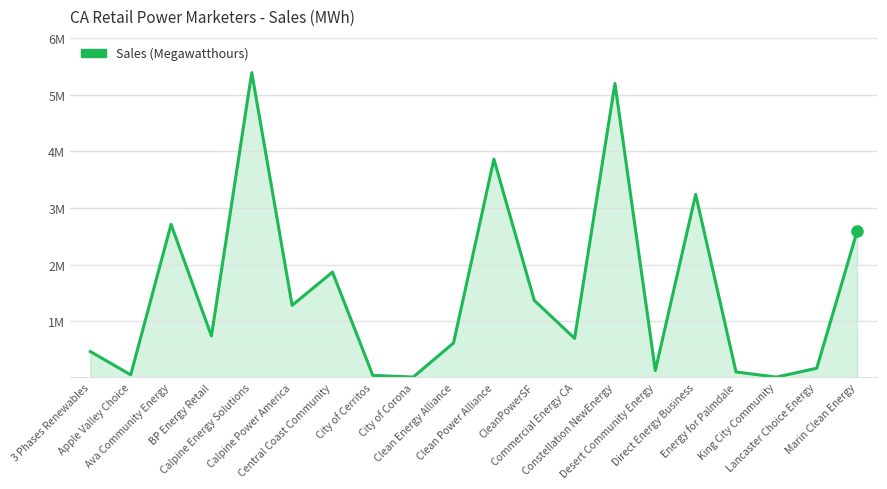

What is the ratio of the value at Ava Community Energy to the value at CleanPowerSF?

2.0